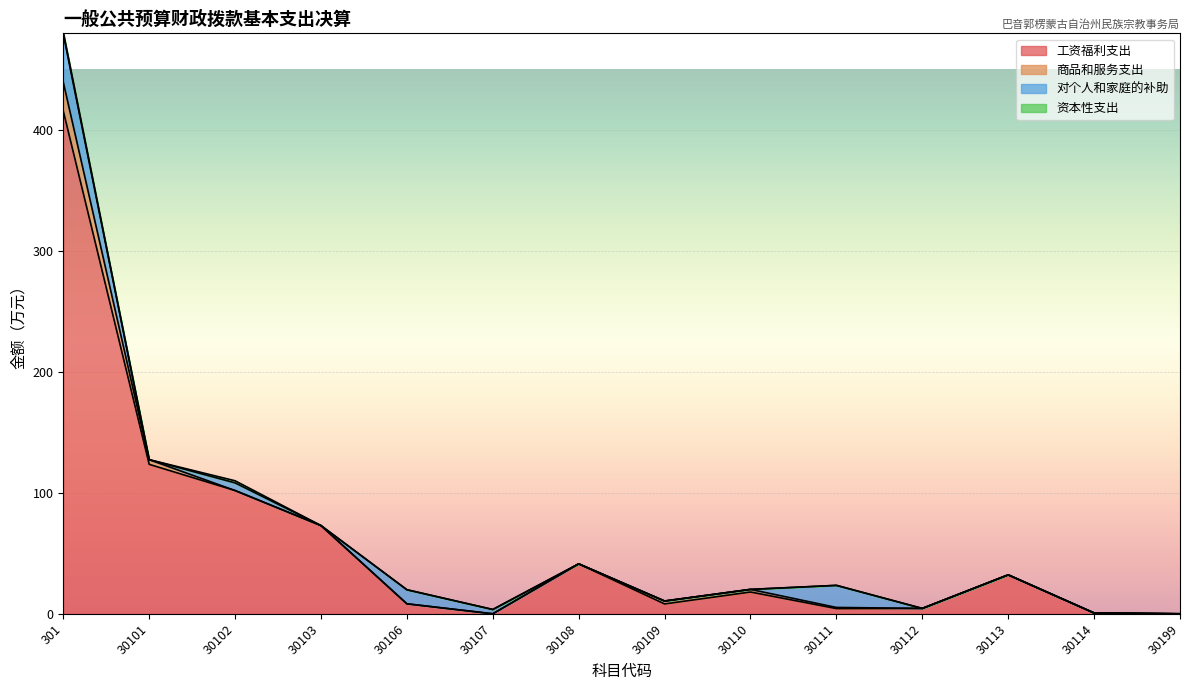

True or false: 工资福利支出 and 资本性支出 cross at least once.

False